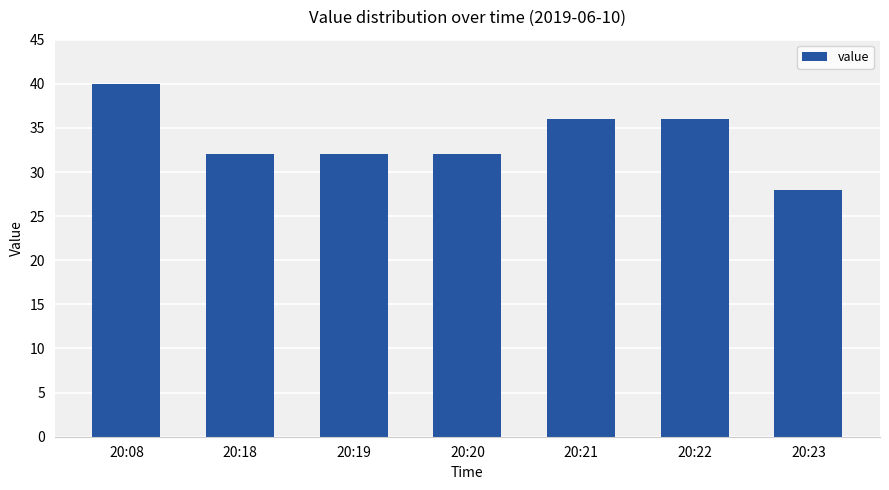

What is the maximum value shown in the chart?

40